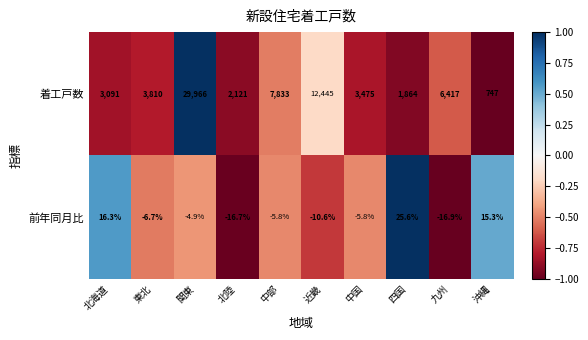

Reading left to right, what are all the values shown in this chart?

着工戸数: 3091.0	3810.0	29966.0	2121.0	7833.0	12445.0	3475.0	1864.0	6417.0	747.0
前年同月比: 16.3	-6.7	-4.9	-16.7	-5.8	-10.6	-5.8	25.6	-16.9	15.3